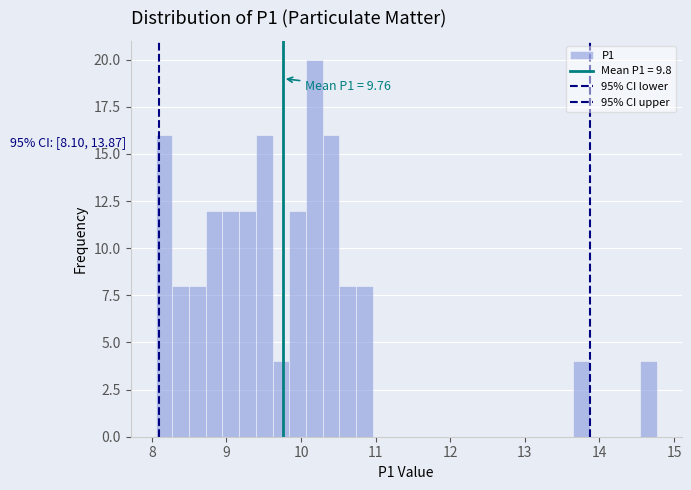

Around what value on the x-axis is the tallest bar? Give the approximate position of its centre, as read against the axis.

10.2